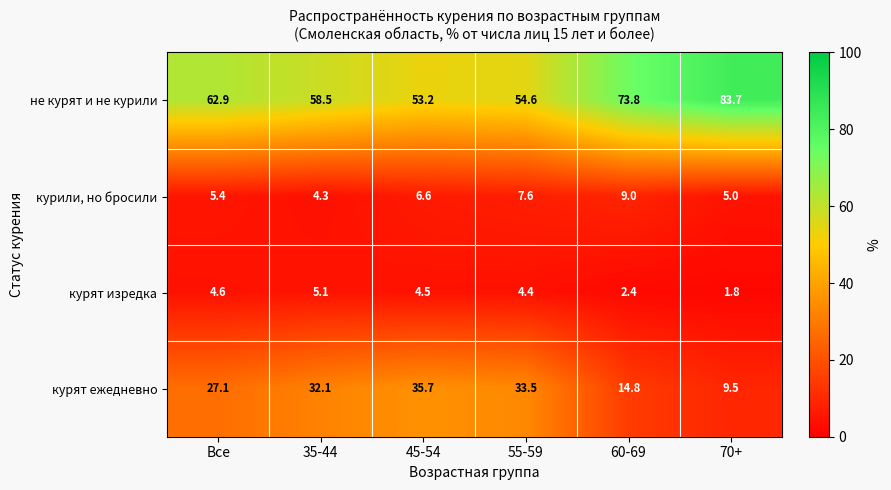

How many data points does each series have?

6